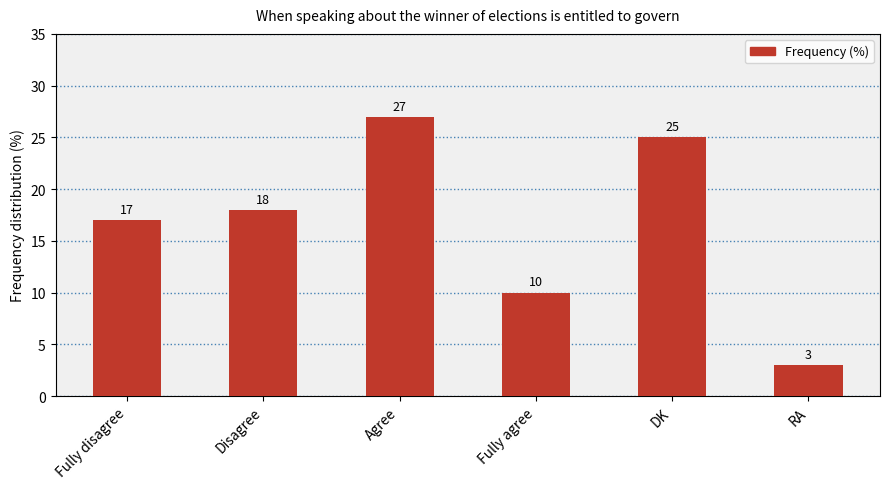

Read the value at Disagree, to the nearest 5.

20